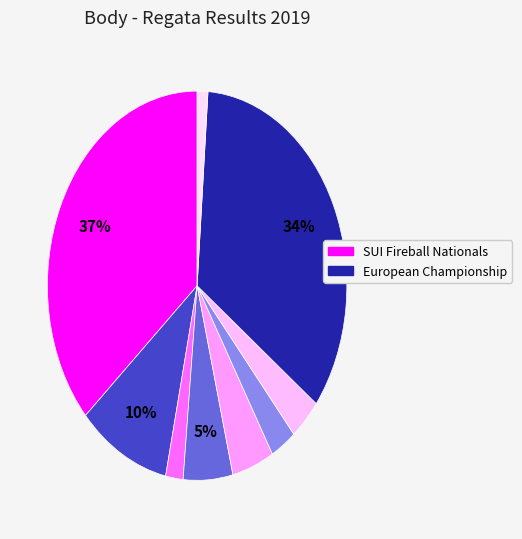

To the nearest percent, what is the average slice percentage?

11%